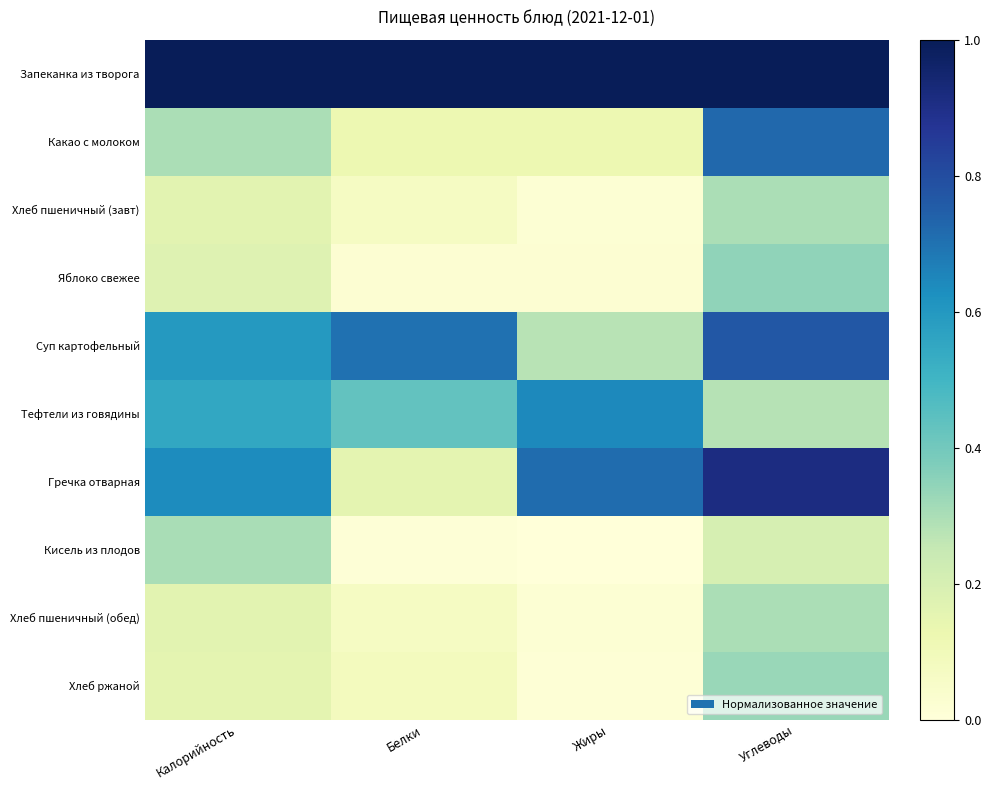

Between Калорийность and Белки, which series saw the biggest shift?

Гречка отварная